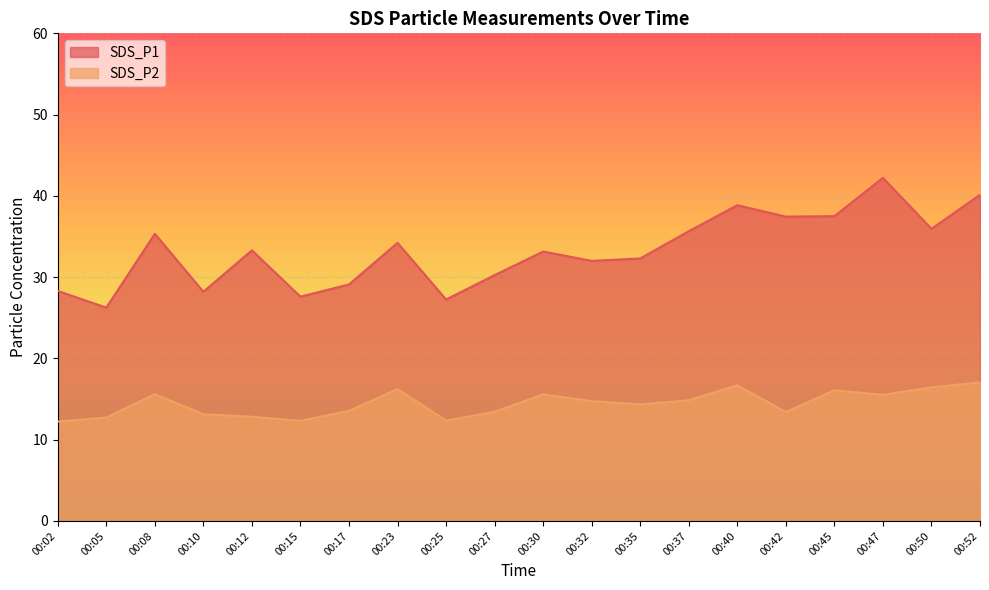

Is the value of SDS_P2 at 00:37 greater than the value of SDS_P1 at 00:32?

No